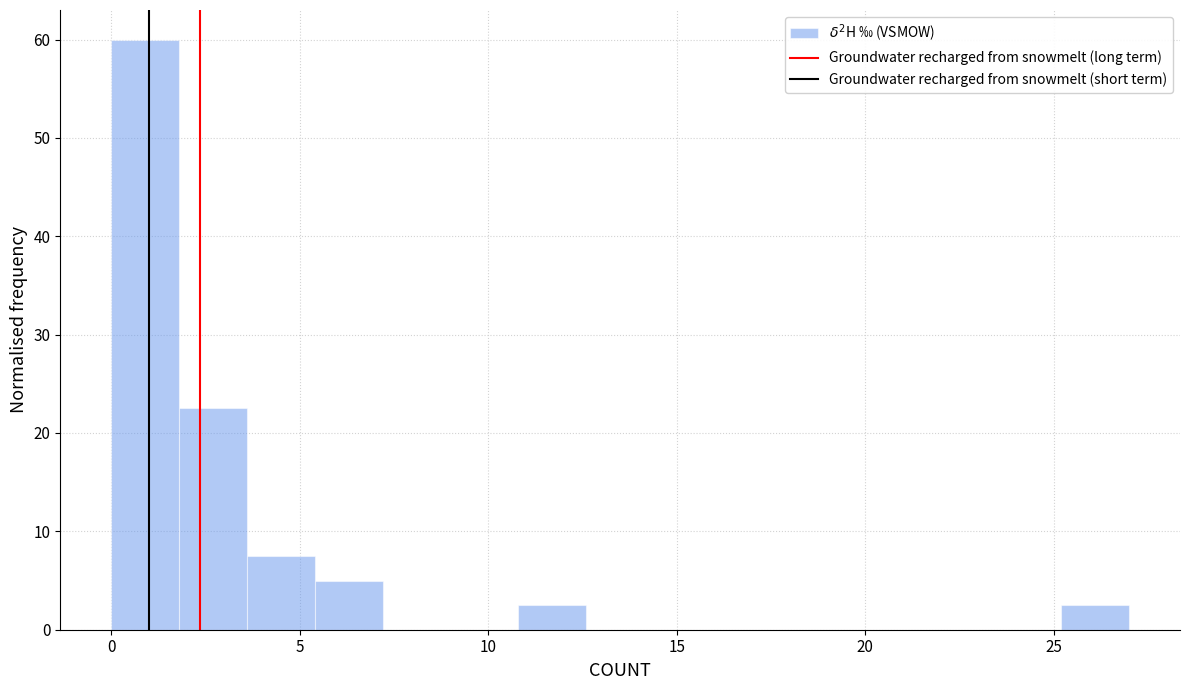

Read against the x-axis, roughly where is the centre of the tallest bar?

1.0